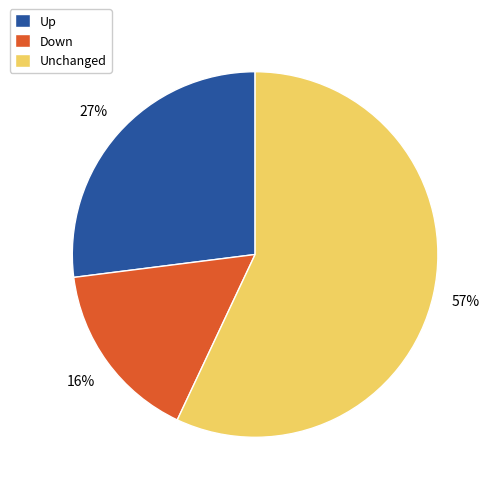

Does any single category account for the majority?

Yes